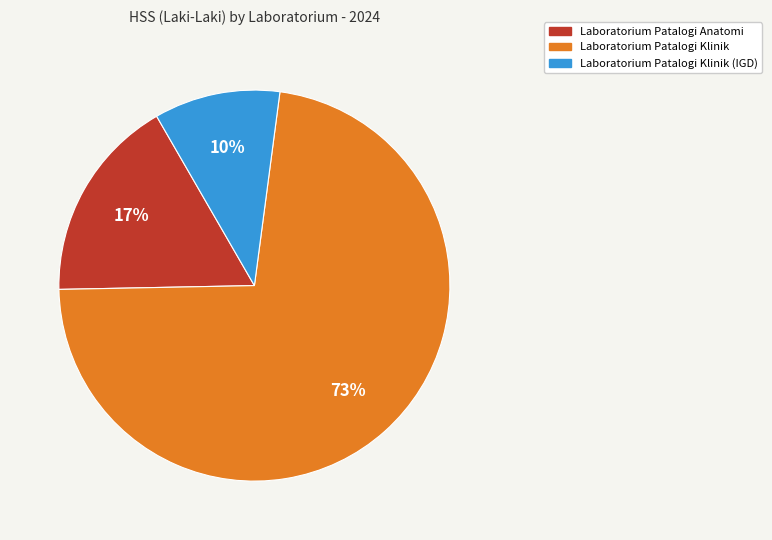

To the nearest percent, what is the average slice percentage?

33%